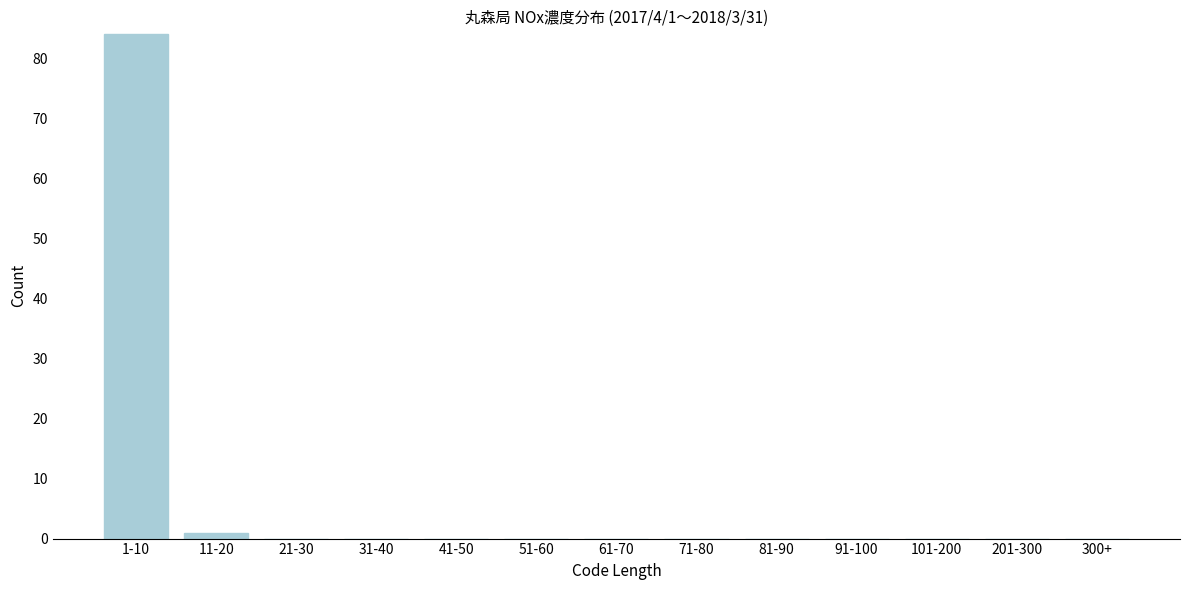

Reading left to right, what are all the values shown in this chart?

1-10=84	11-20=1	21-30=0	31-40=0	41-50=0	51-60=0	61-70=0	71-80=0	81-90=0	91-100=0	101-200=0	201-300=0	300+=0